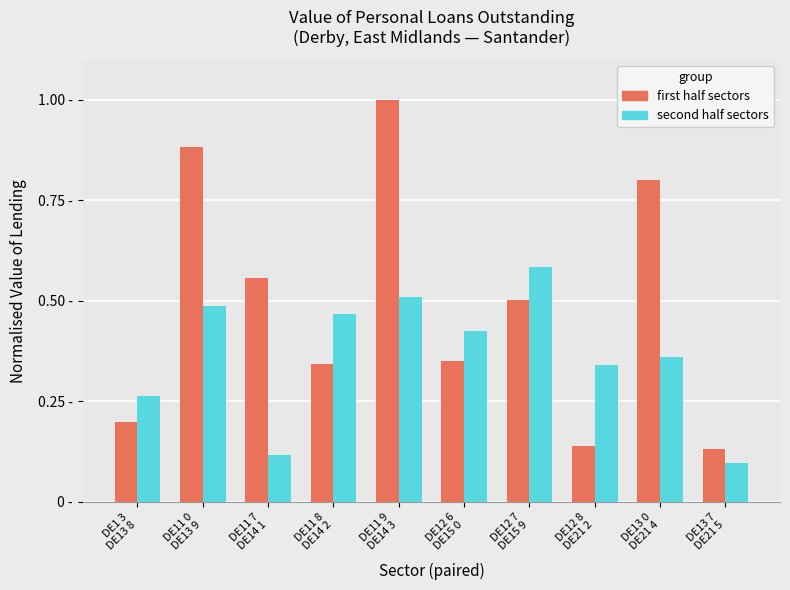

Rank the series by their average value, from lowest to highest.

second half sectors, first half sectors